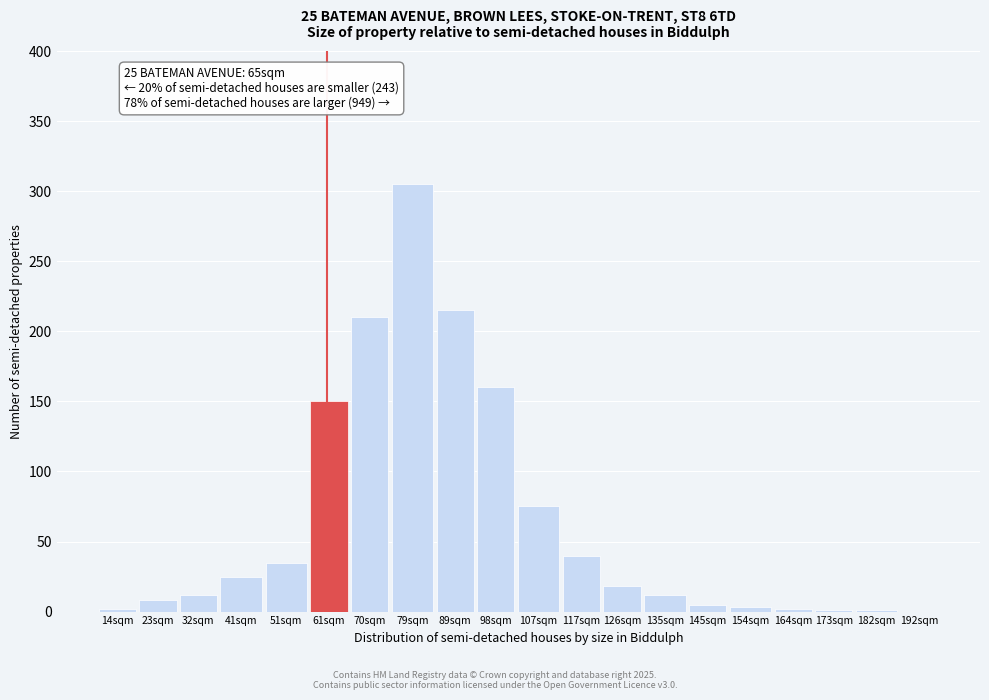

The value at 61sqm is 150. True or false?

True